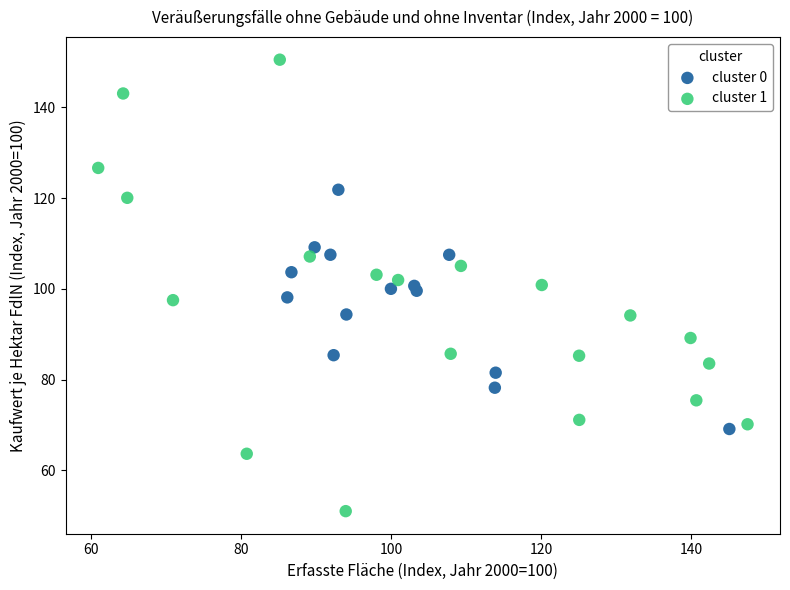

Which series has the widest spread of Y values?

cluster 1